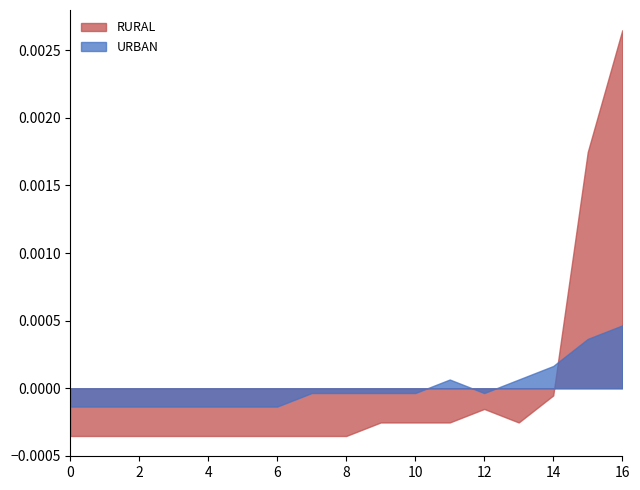

Rank the series by their maximum value, from highest to lowest.

RURAL, URBAN